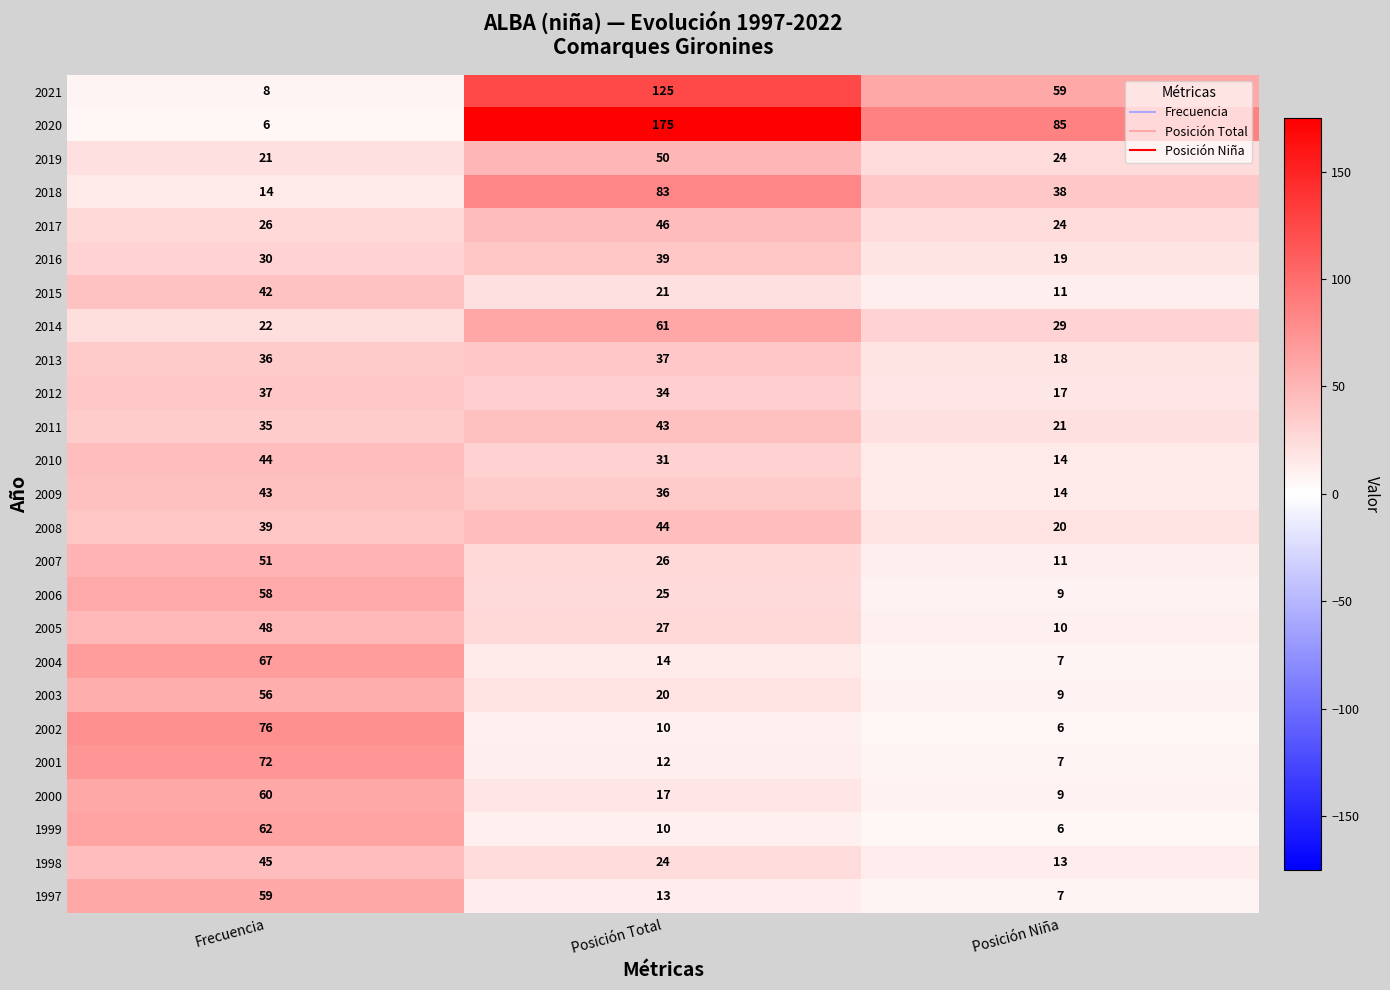

Which series changed the most between Posición Total and Posición Niña?

2020